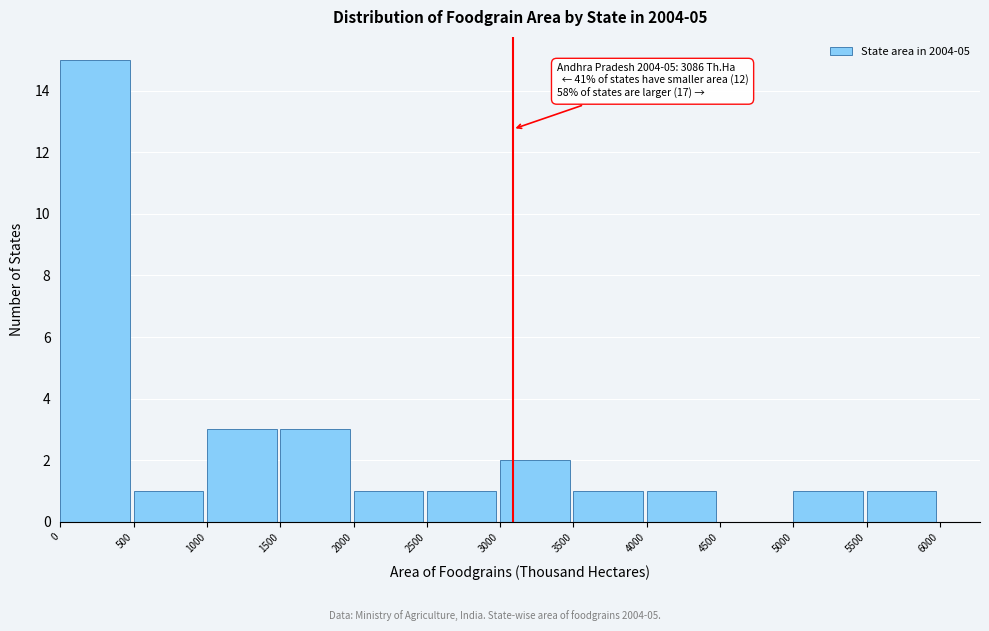

Which range on the x-axis has the tallest bar?

0 to 500